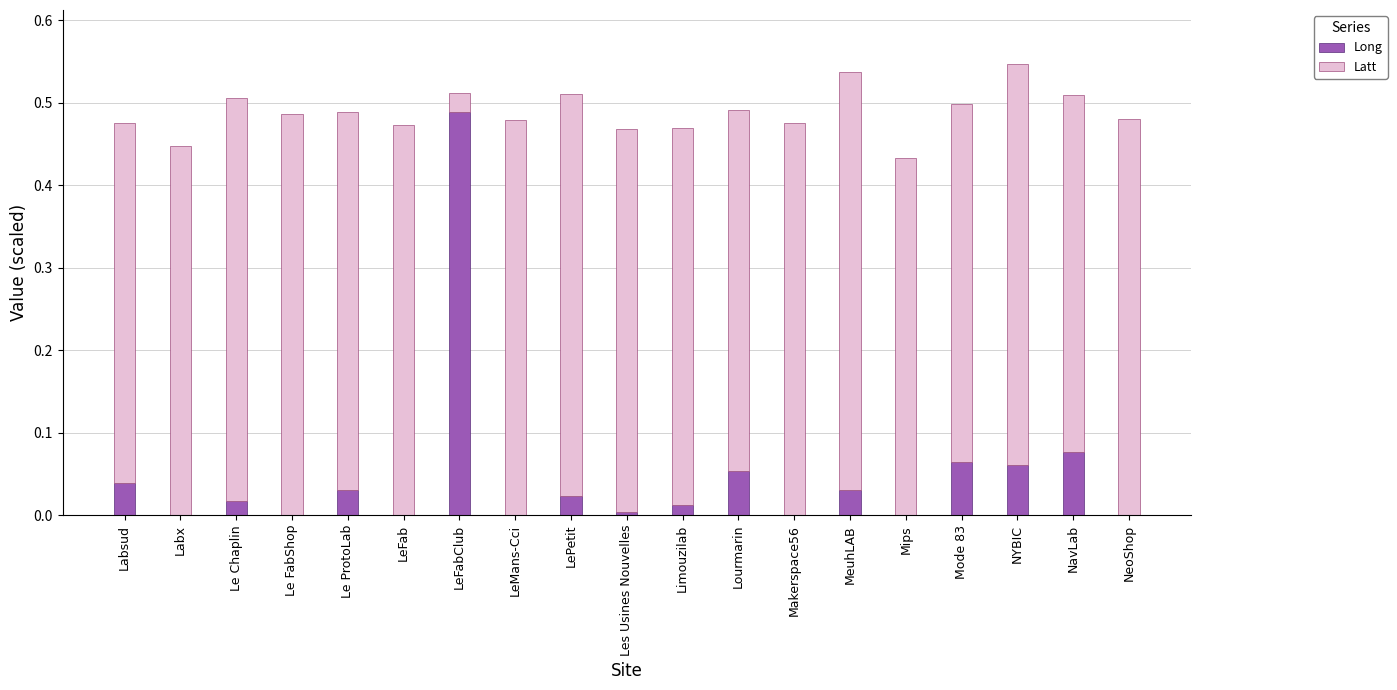

True or false: Long has a value of 0.0 at Lourmarin.

False